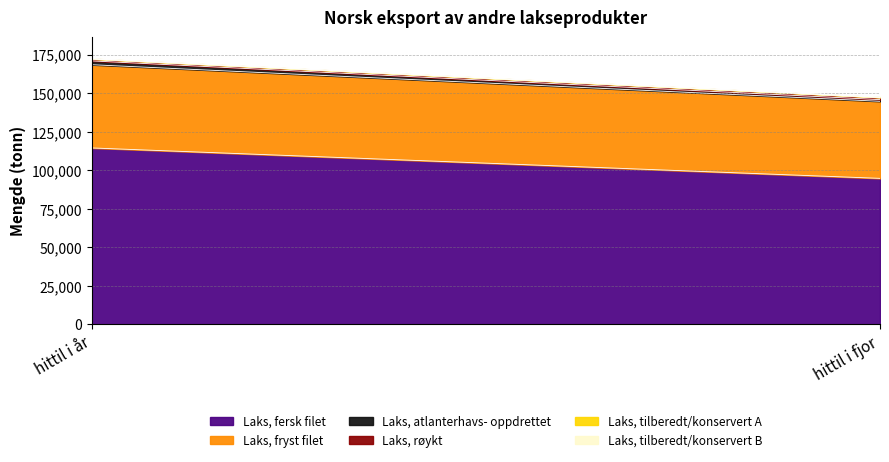

What is the minimum value for Laks, fersk filet?

94751